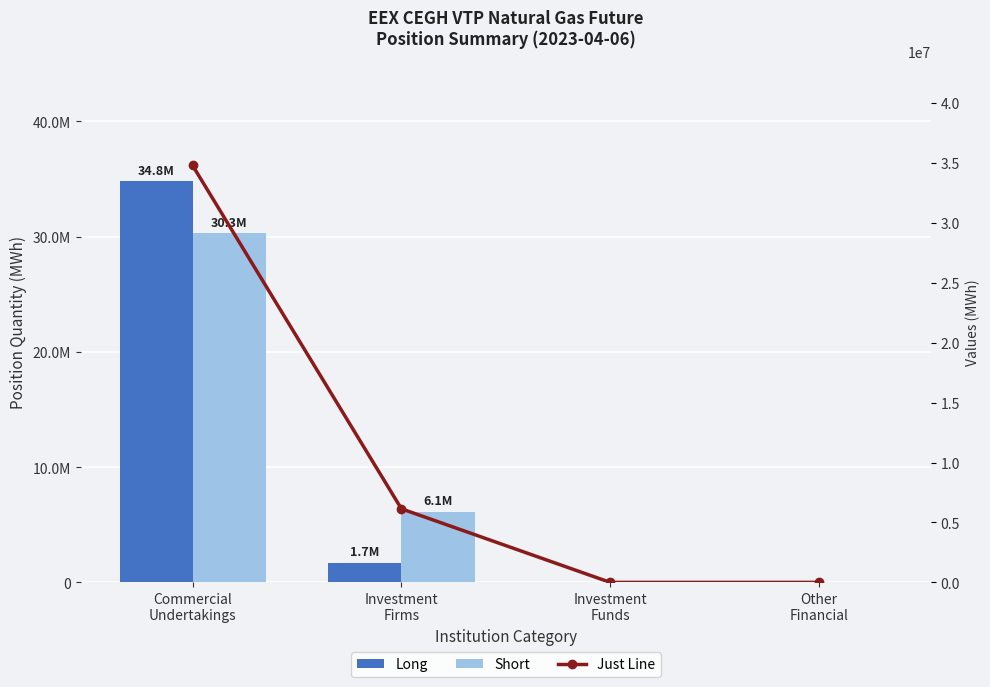

At which category does the chart reach its minimum across all series?

Investment
Funds